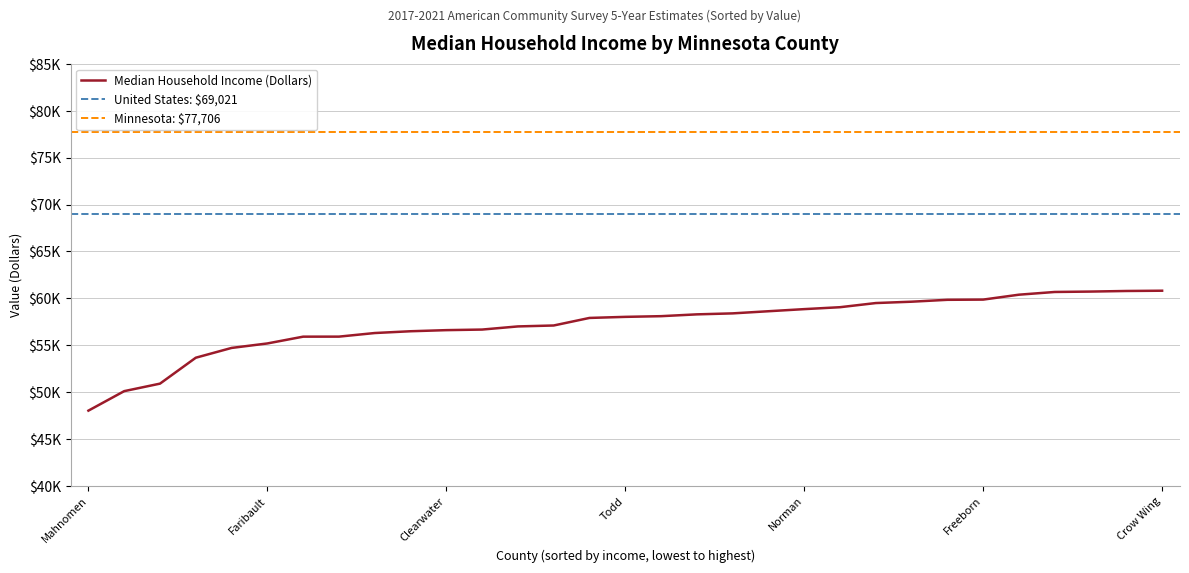

How many data points are above 58021?

15